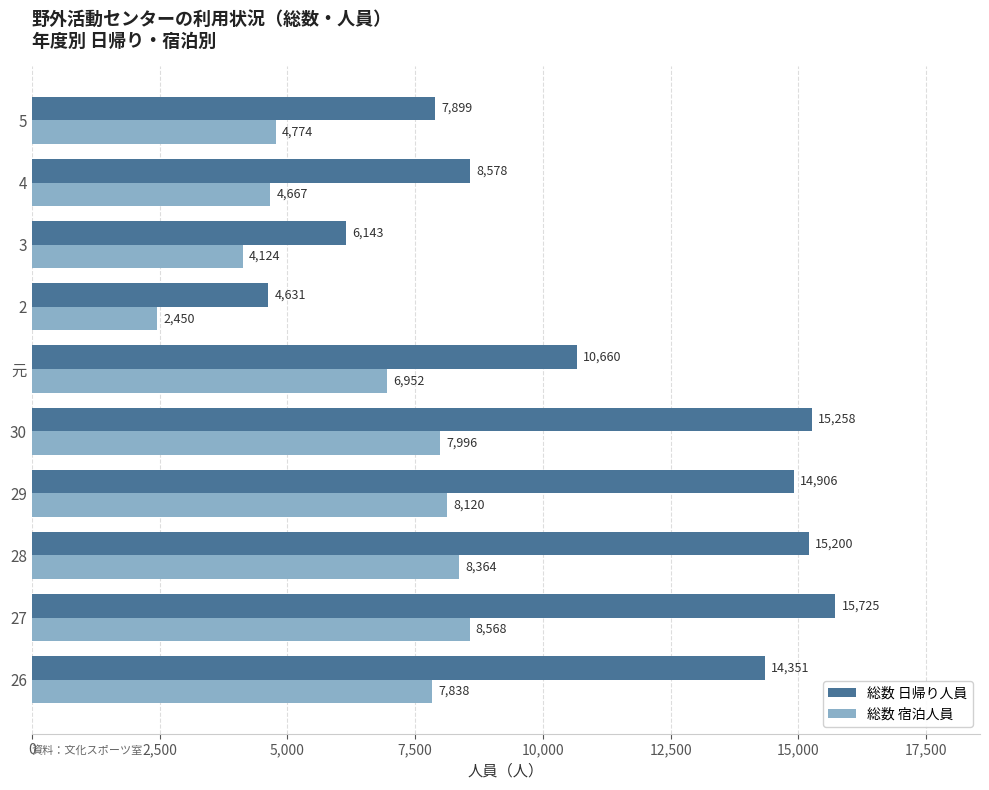

Where is 総数 日帰り人員 nearest to the value 10178?

元